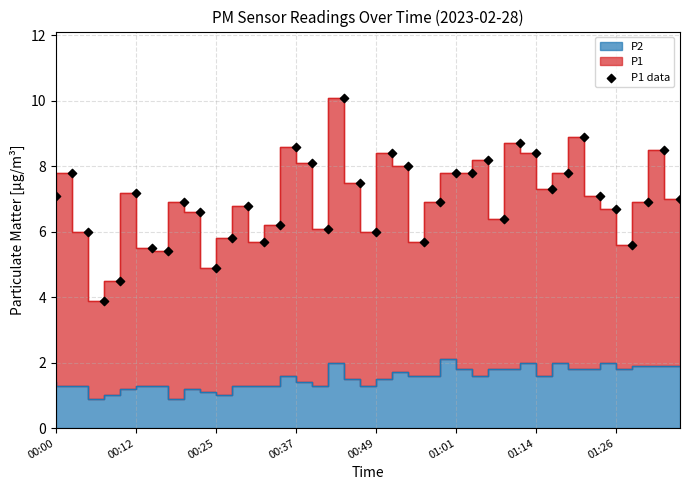

What is the change in value from 9 to 38?

+1.9